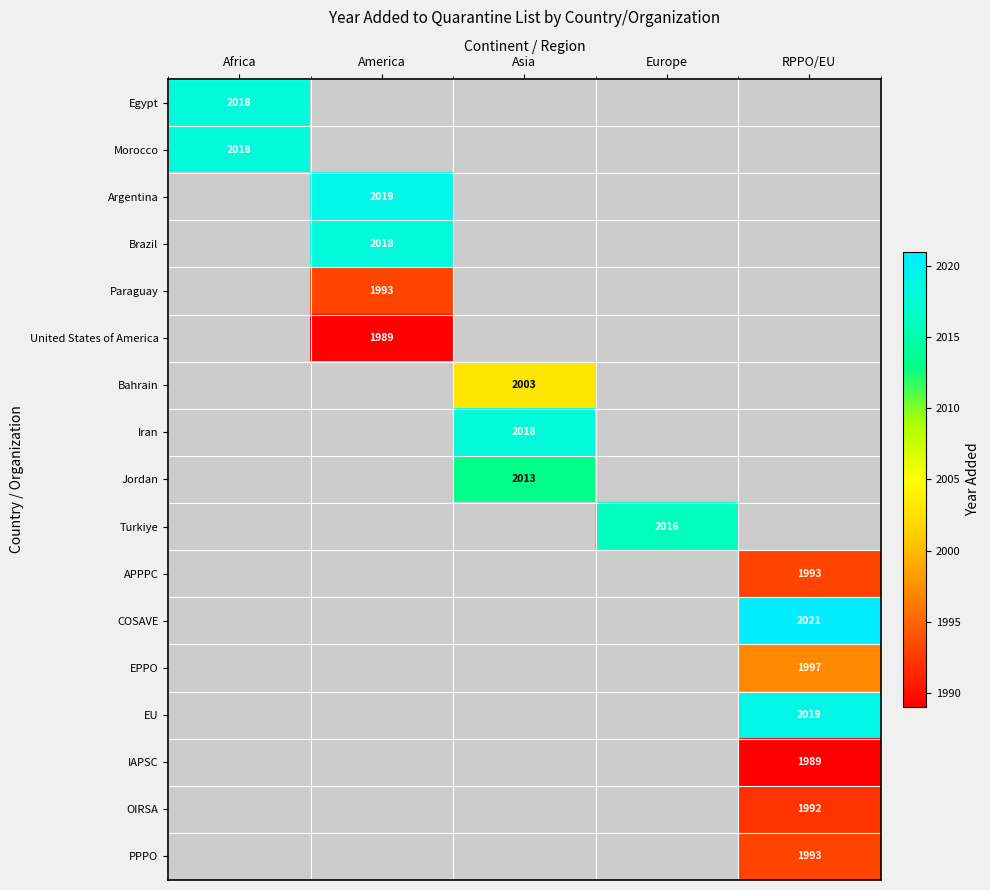

The Argentina series shows 2019 at America. True or false?

True